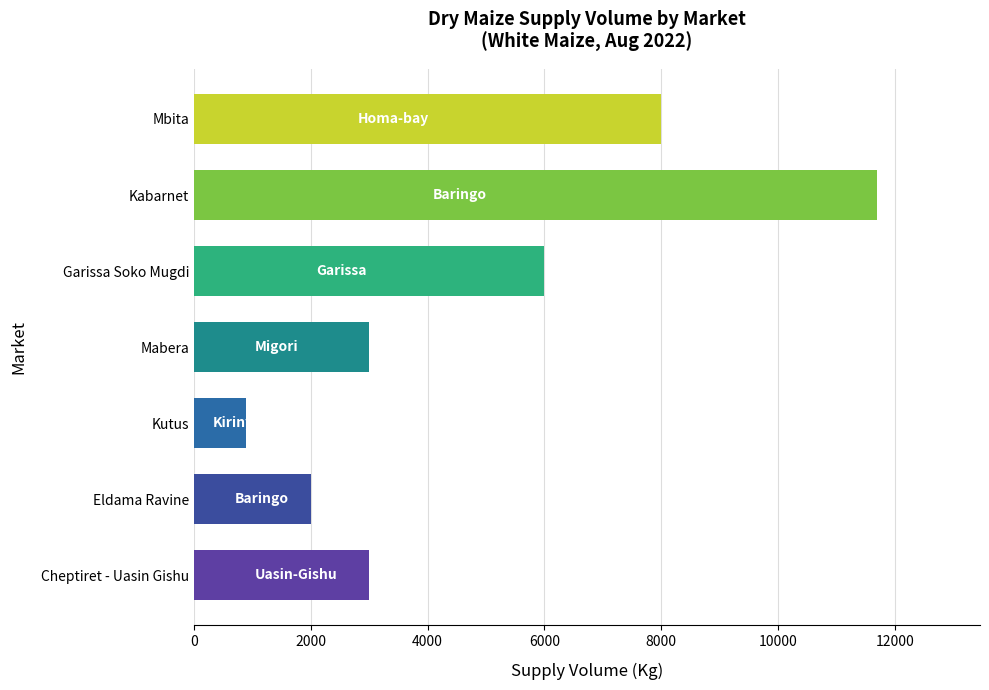

Reading top to bottom, what are all the values shown in this chart?

Mbita=8000	Kabarnet=11700	Garissa Soko Mugdi=6000	Mabera=3000	Kutus=900	Eldama Ravine=2000	Cheptiret - Uasin Gishu=3000